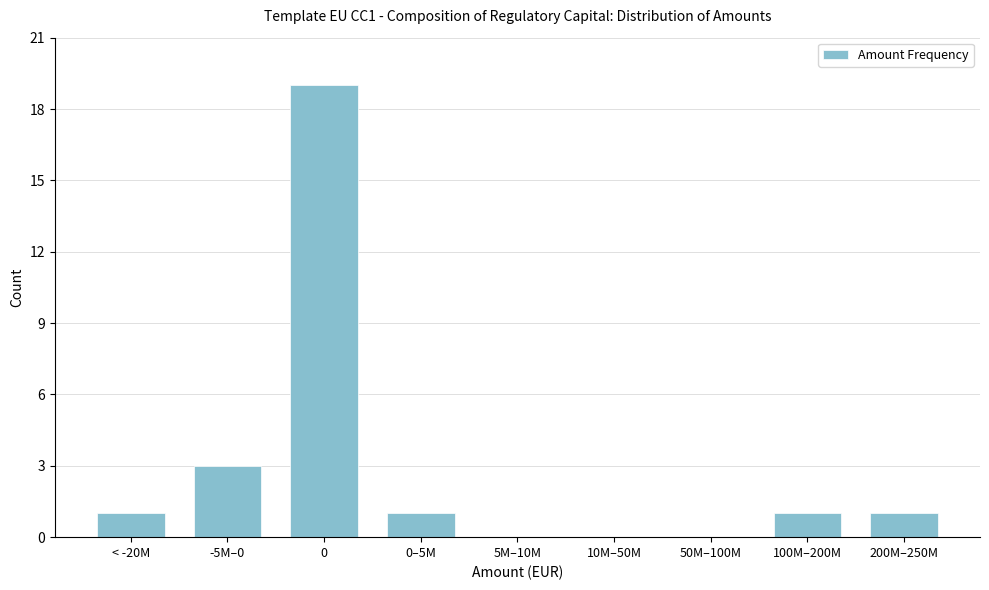

Reading right to left, what are all the values shown in this chart?

200M–250M=1	100M–200M=1	50M–100M=0	10M–50M=0	5M–10M=0	0–5M=1	0=19	-5M–0=3	< -20M=1